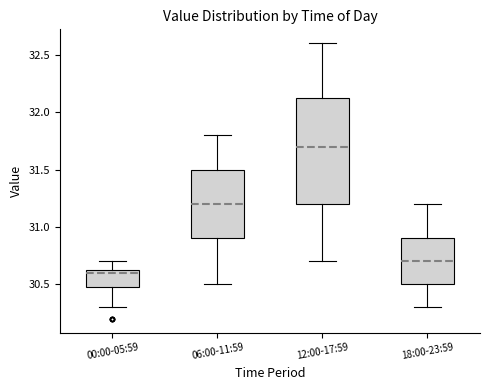

Reading left to right, read every box against the y-axis: the position of its median line, the range the box covers, and the ends of its whiskers. The values are not printed on the chart, so give them approximately, as read against the axis.

00:00-05:59: median 30.60, box 30.50 to 30.65, whiskers 30.30 to 30.70
06:00-11:59: median 31.20, box 30.90 to 31.50, whiskers 30.50 to 31.80
12:00-17:59: median 31.70, box 31.20 to 32.15, whiskers 30.70 to 32.60
18:00-23:59: median 30.70, box 30.50 to 30.90, whiskers 30.30 to 31.20